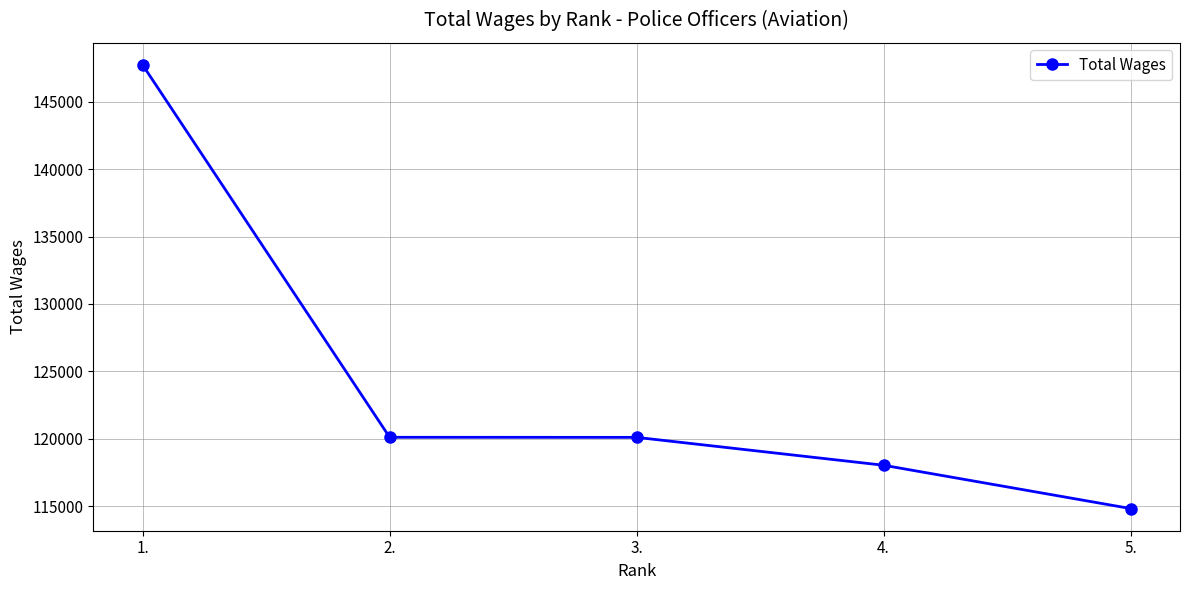

What value does the data have at 1., to the nearest 50?

147700